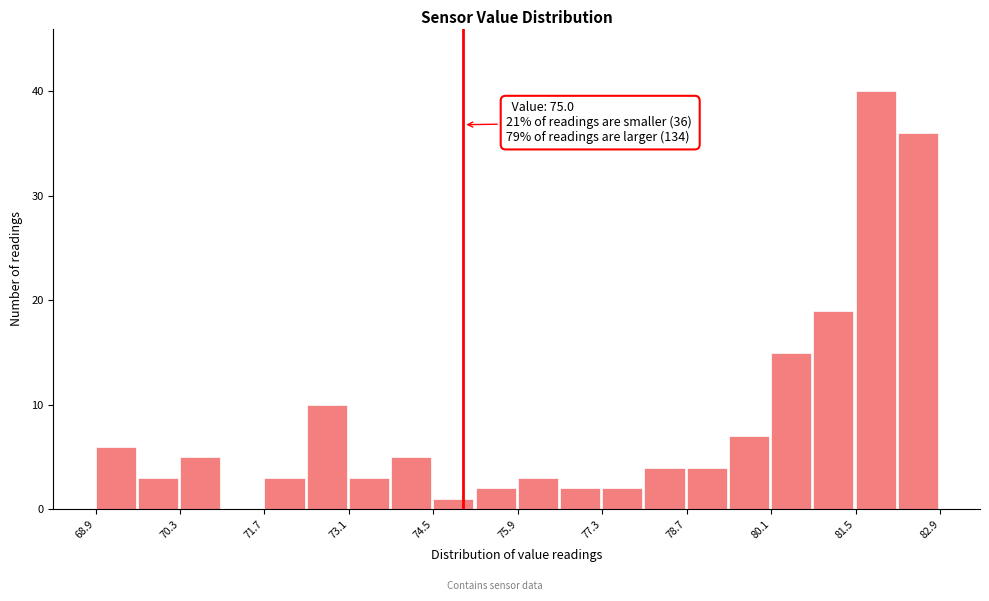

Read against the x-axis, roughly where is the centre of the tallest bar?

81.8